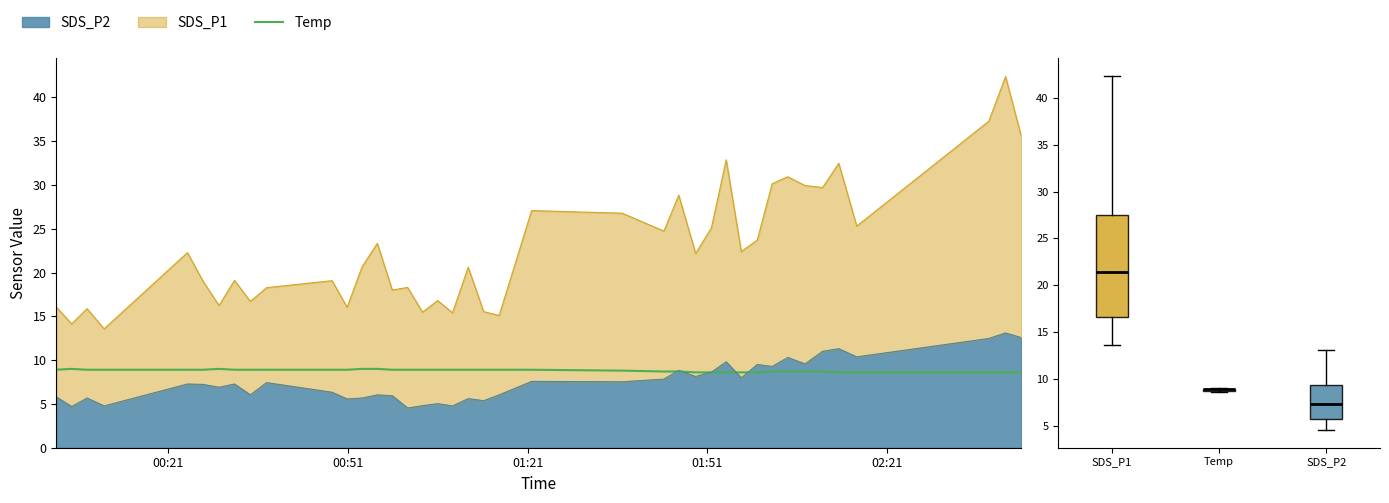

The chart shows a value of 9.0 at 6. True or false?

True